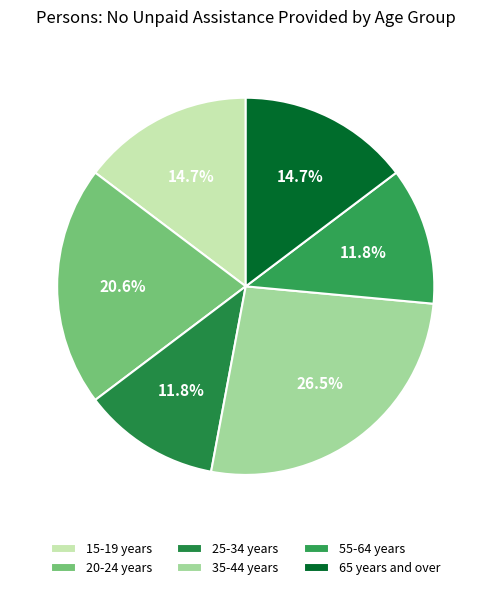

Which has a higher value, 65 years and over or 35-44 years?

35-44 years